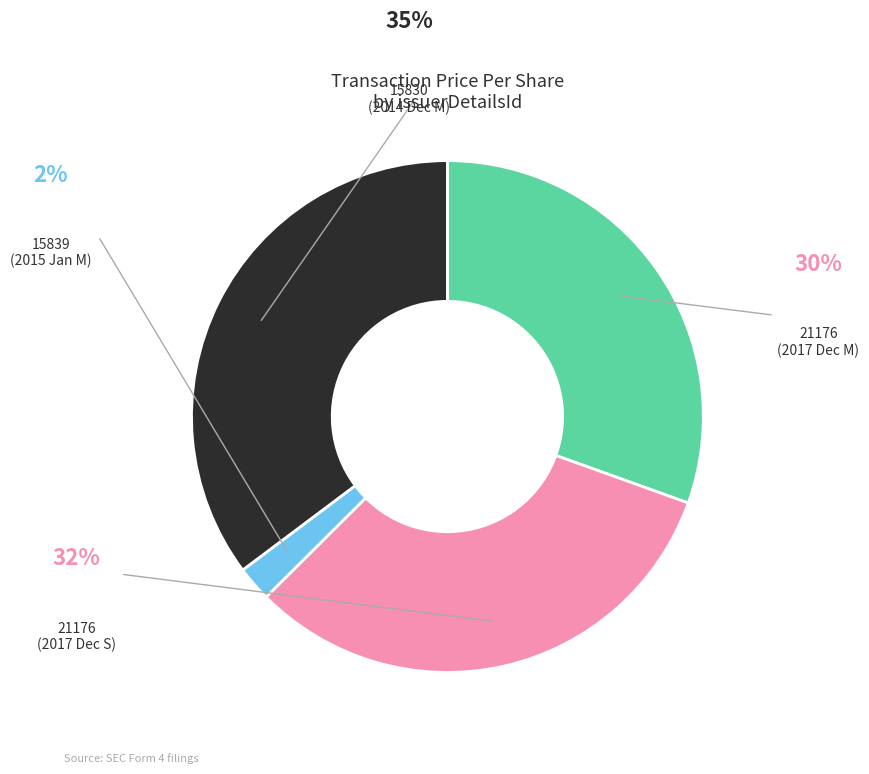

Is there a majority slice in this chart?

No